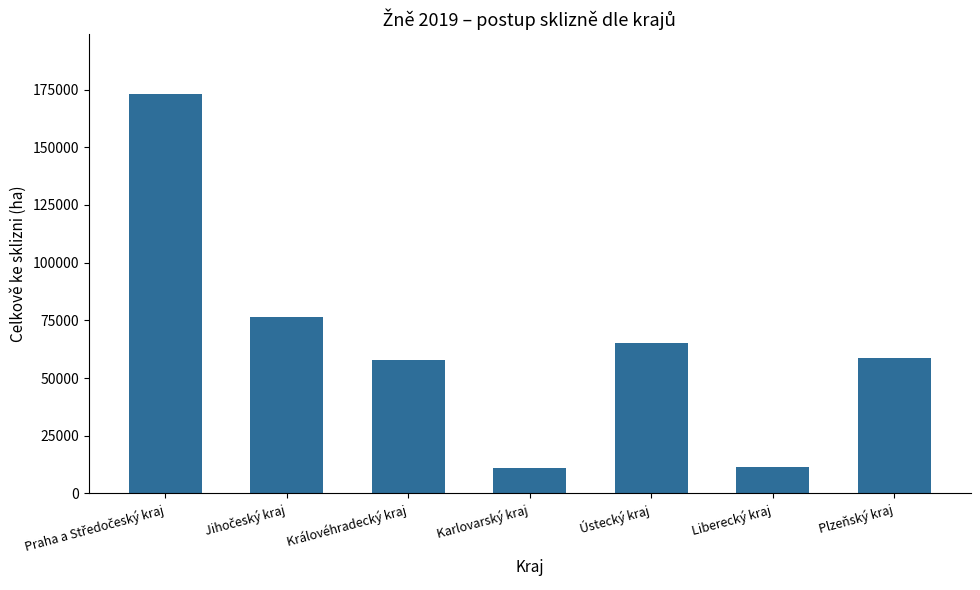

The value at Ústecký kraj is 65357.8. True or false?

True